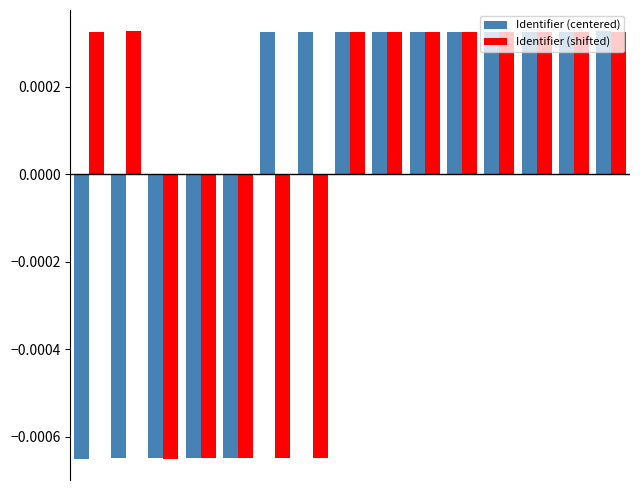

At how many categories does at least one series exceed 0?

12